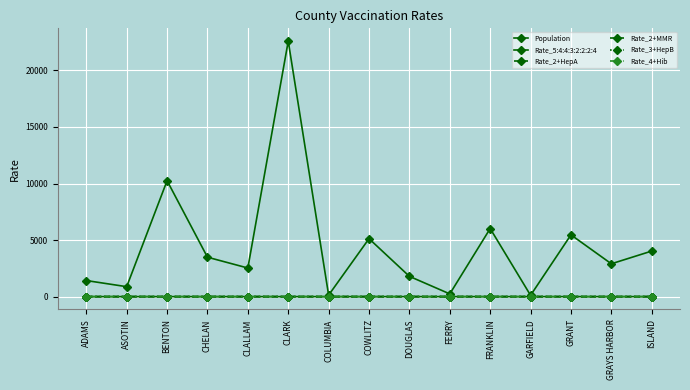

What is the average value of the Rate_5:4:4:3:2:2:2:4 series?

0.4